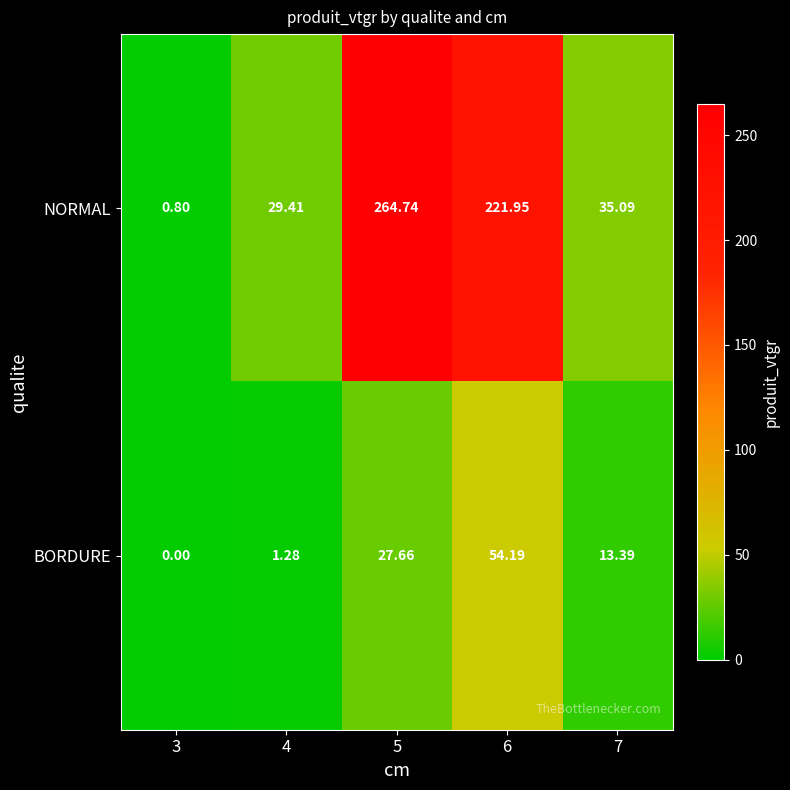

Which series has the largest total across all categories?

NORMAL